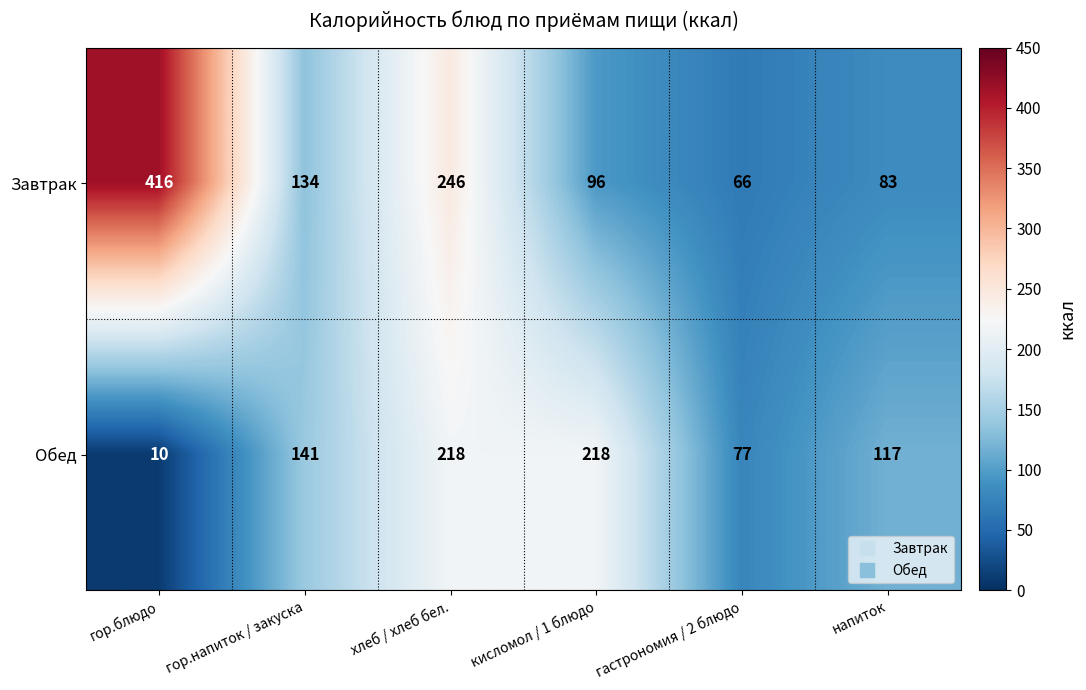

What is the difference between the Завтрак values at кисломол / 1 блюдо and гор.напиток / закуска?

38